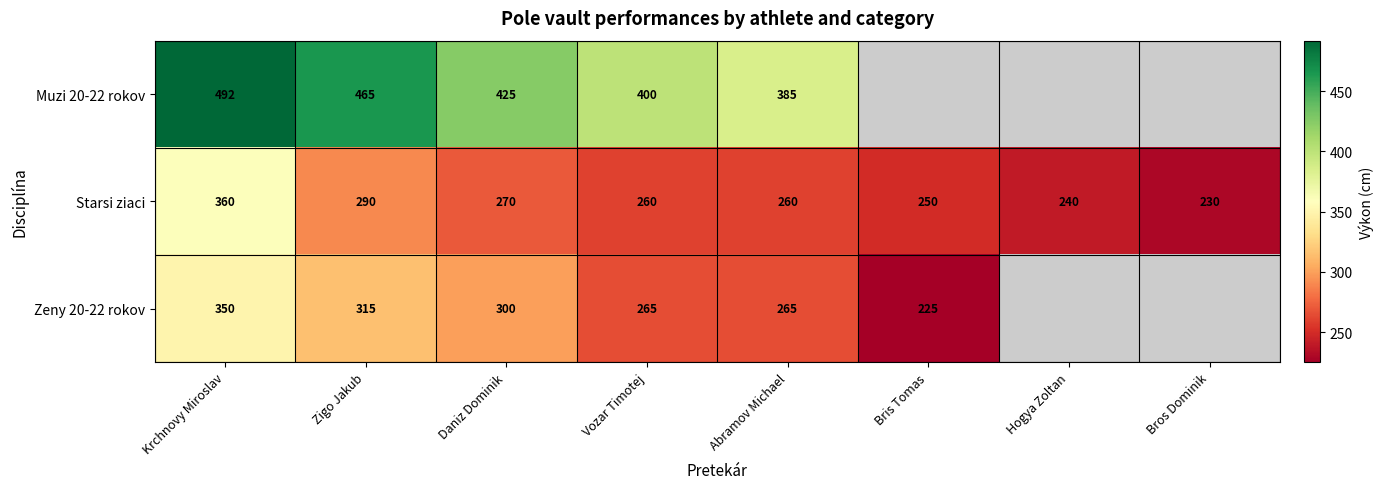

Is the value of Zeny 20-22 rokov at Krchnovy Miroslav greater than the value of Muzi 20-22 rokov at Krchnovy Miroslav?

No